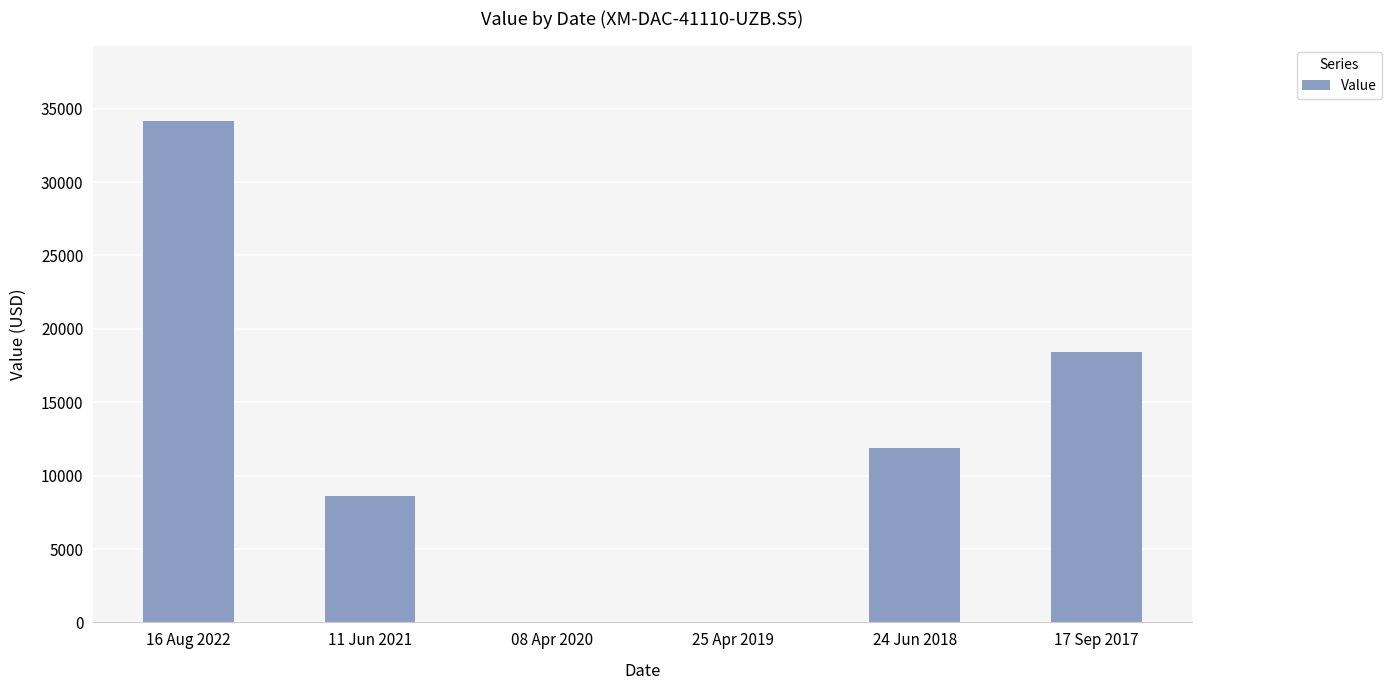

What is the sum of all values?

73051